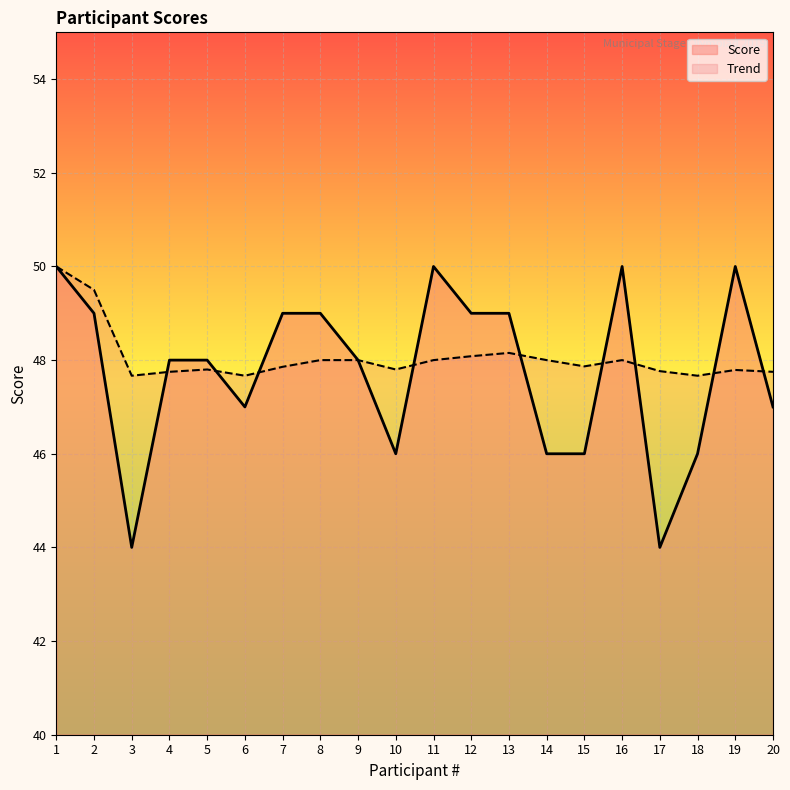

True or false: the data shows 48 at 4.

True